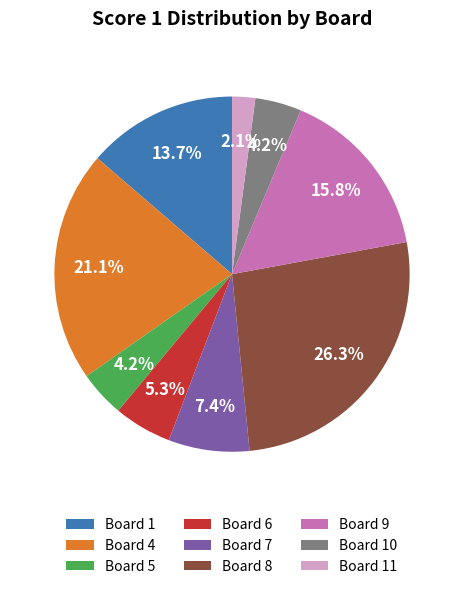

To the nearest percent, what portion does Board 9 represent?

16%